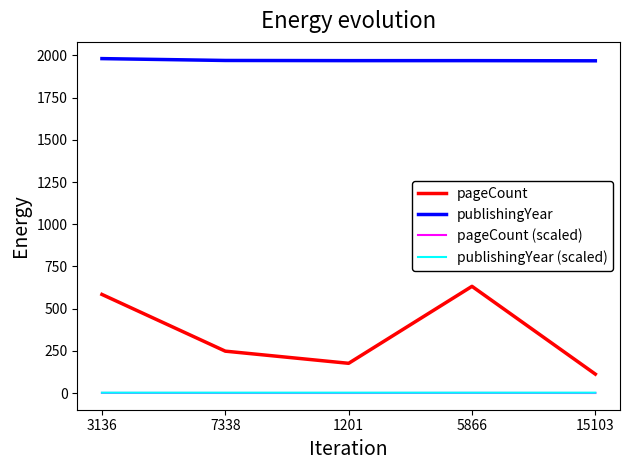

What value does the pageCount (scaled) series have at 7338?

0.2